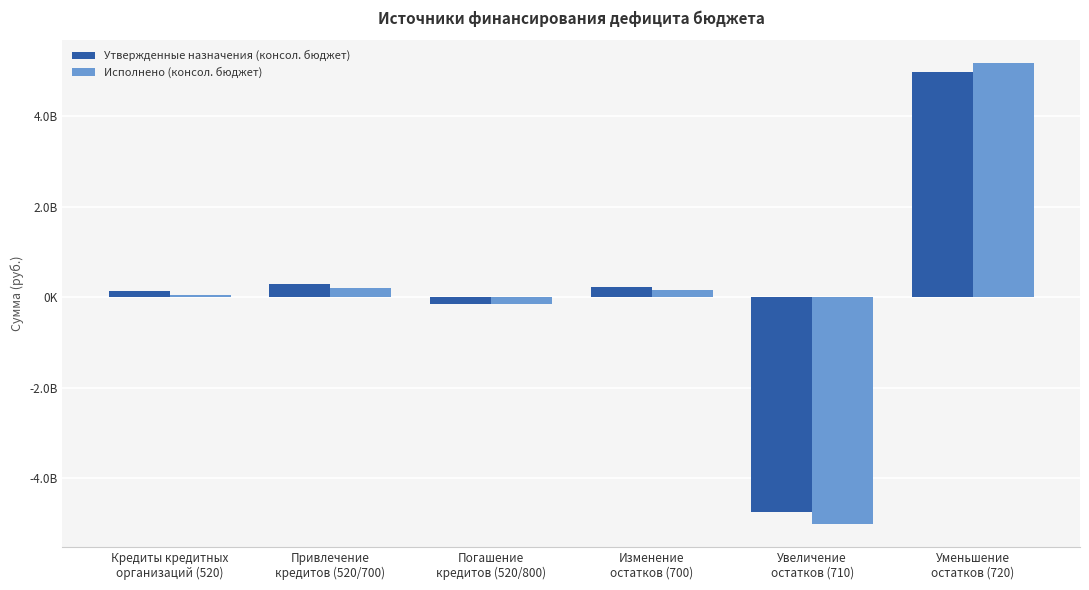

Are the bars grouped side by side (vs. stacked)?

Yes